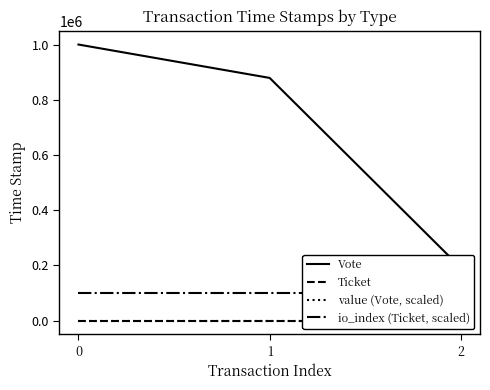

Reading left to right, list all the values displayed in this chart.

Vote: 0=1001411.0	1=880293.0	2=191237.0
Ticket: 0=0.0	1=0.0	2=0.0
value (Vote, scaled): 0=99.2	1=99.2	2=99.2
io_index (Ticket, scaled): 0=100000.0	1=100000.0	2=100000.0